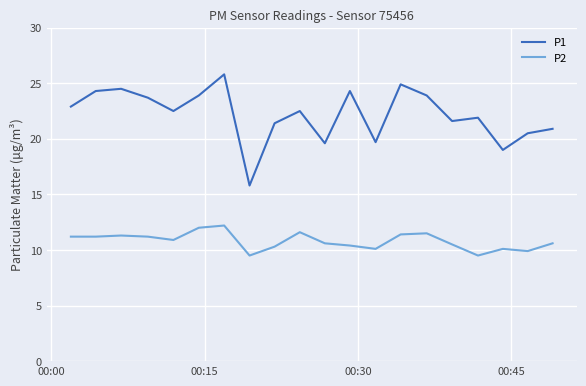

List the series in order of their overall mean, highest first.

P1, P2